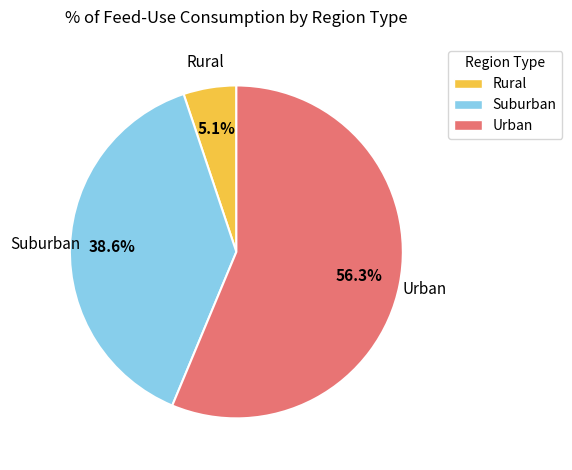

Between Suburban and Urban, which is larger?

Urban